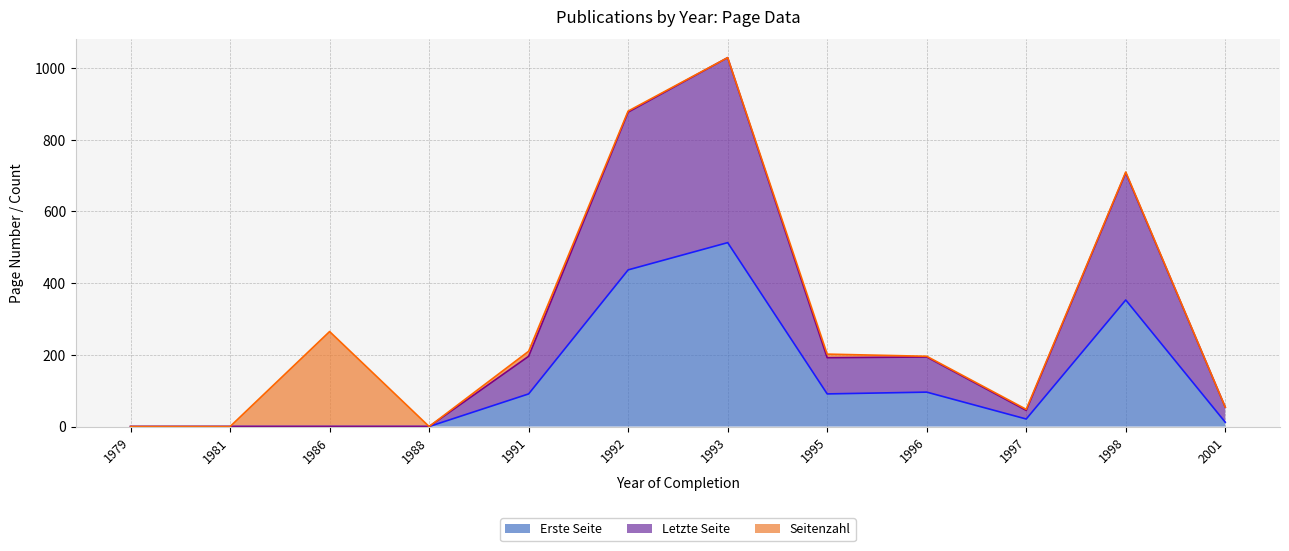

True or false: Erste Seite and Letzte Seite cross at least once.

False